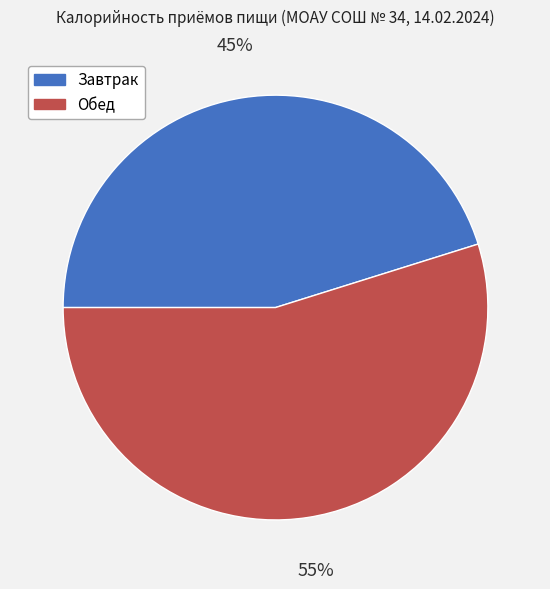

The Обед slice represents 55% of the pie. True or false?

True